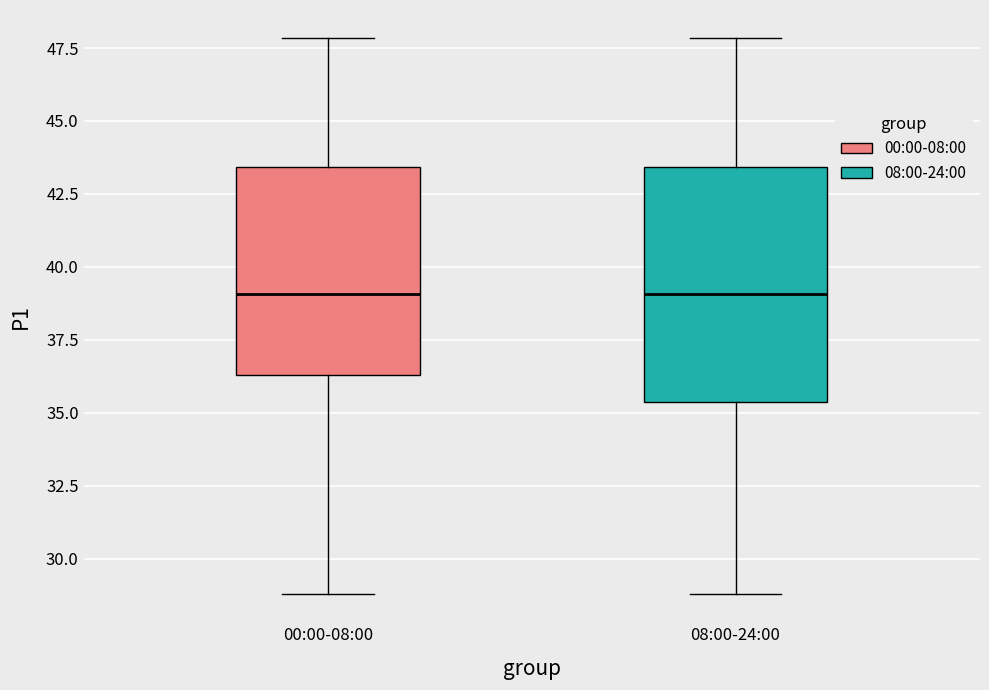

Comparing the boxes themselves (not the whiskers), which one is the tallest?

08:00-24:00